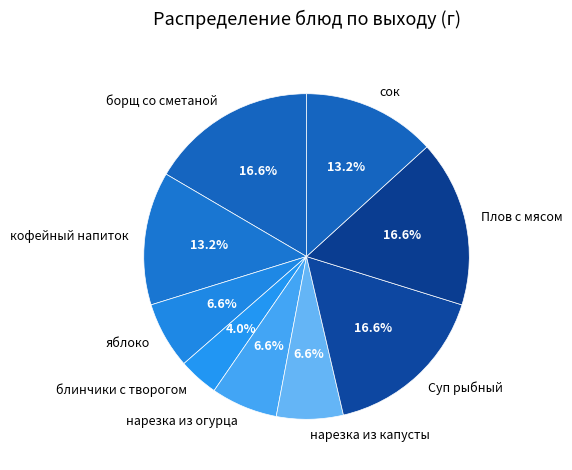

To the nearest percent, what percentage of the pie is борщ со сметаной?

17%